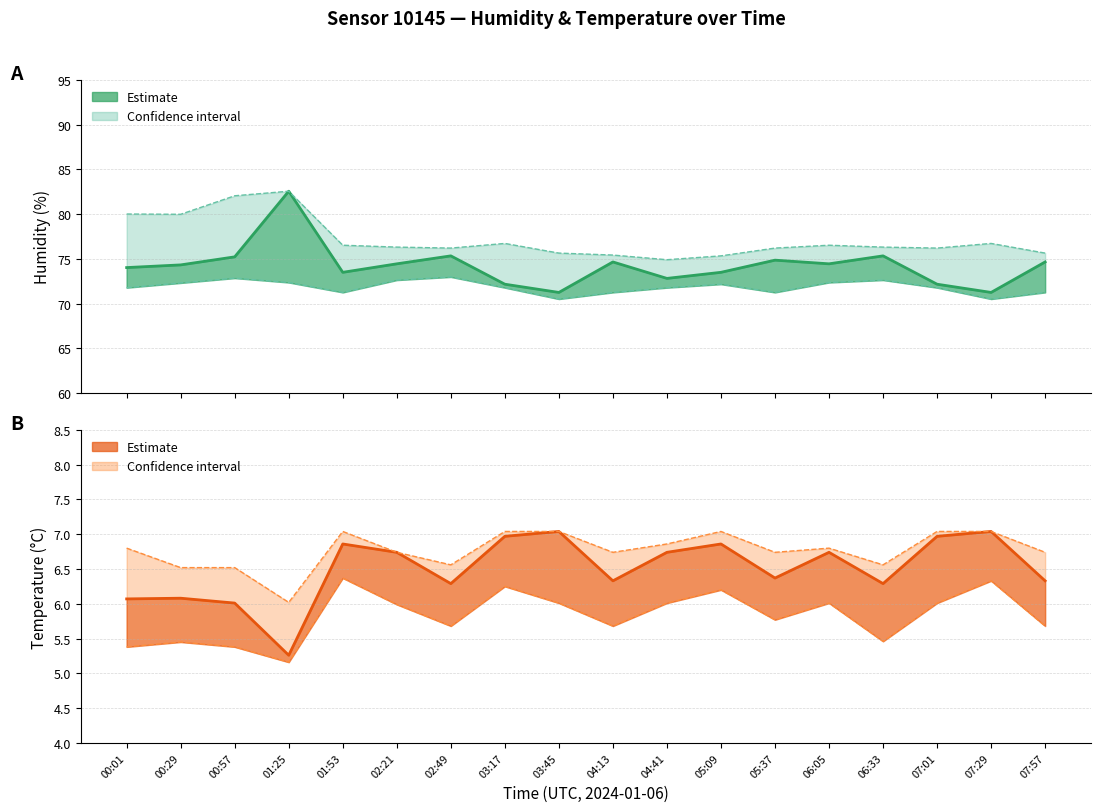

What is the spread (max minus min) of values at 05:09?

0.8